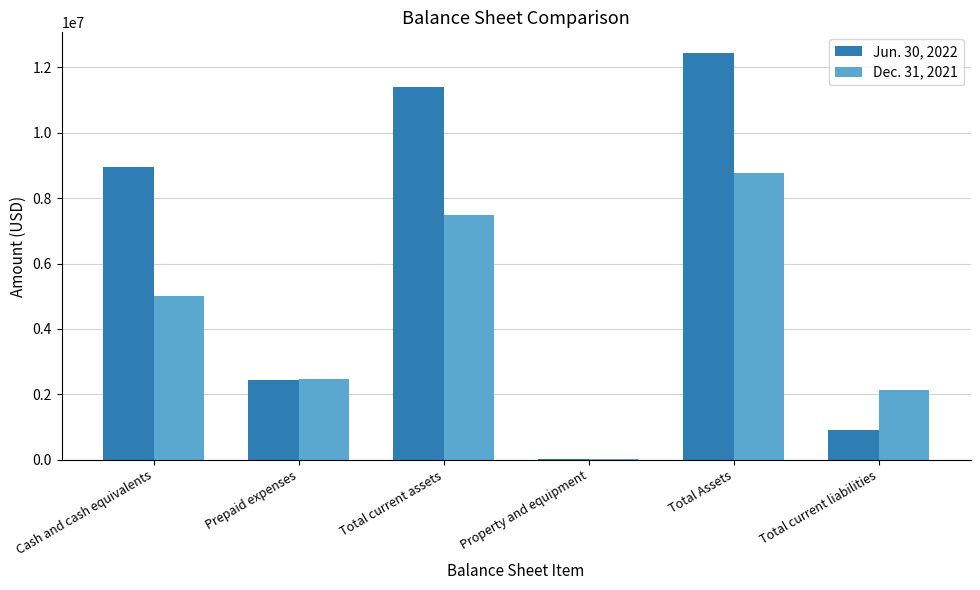

What are all the series names shown in the legend?

Jun. 30, 2022, Dec. 31, 2021